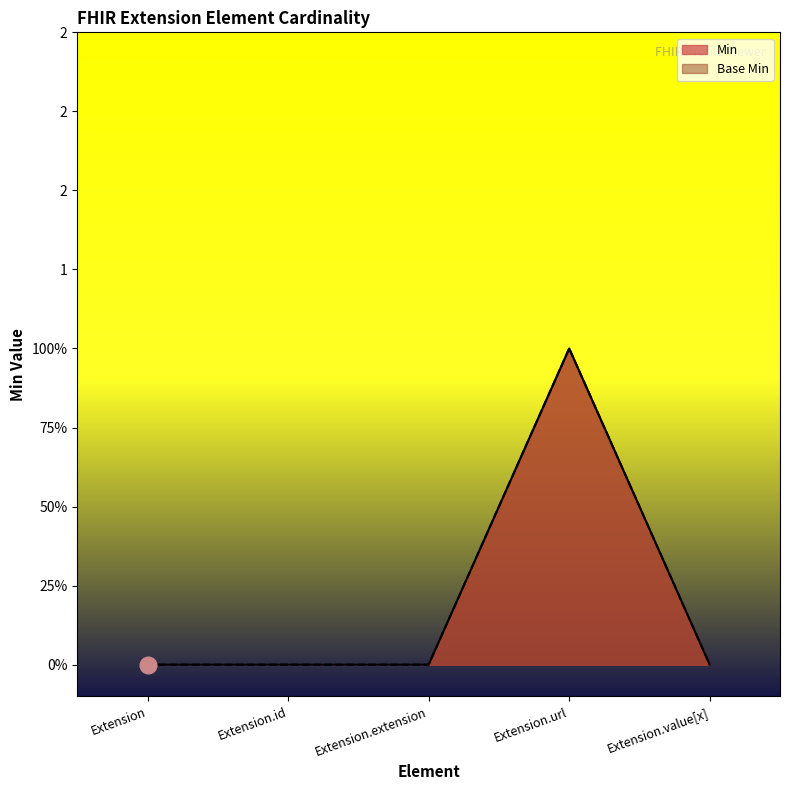

Is it true that Min equals 0 at Extension?

True